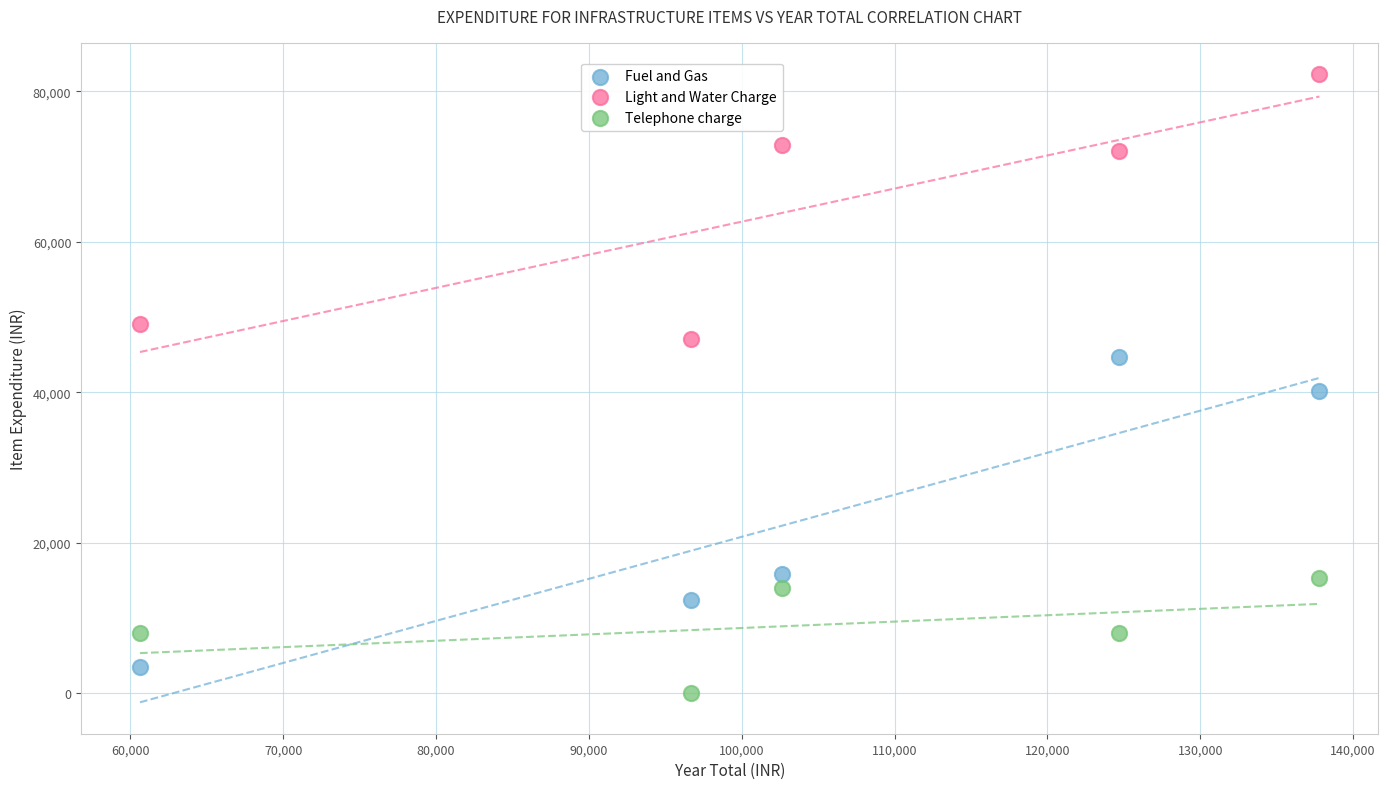

Which series reaches the maximum Y coordinate?

Light and Water Charge